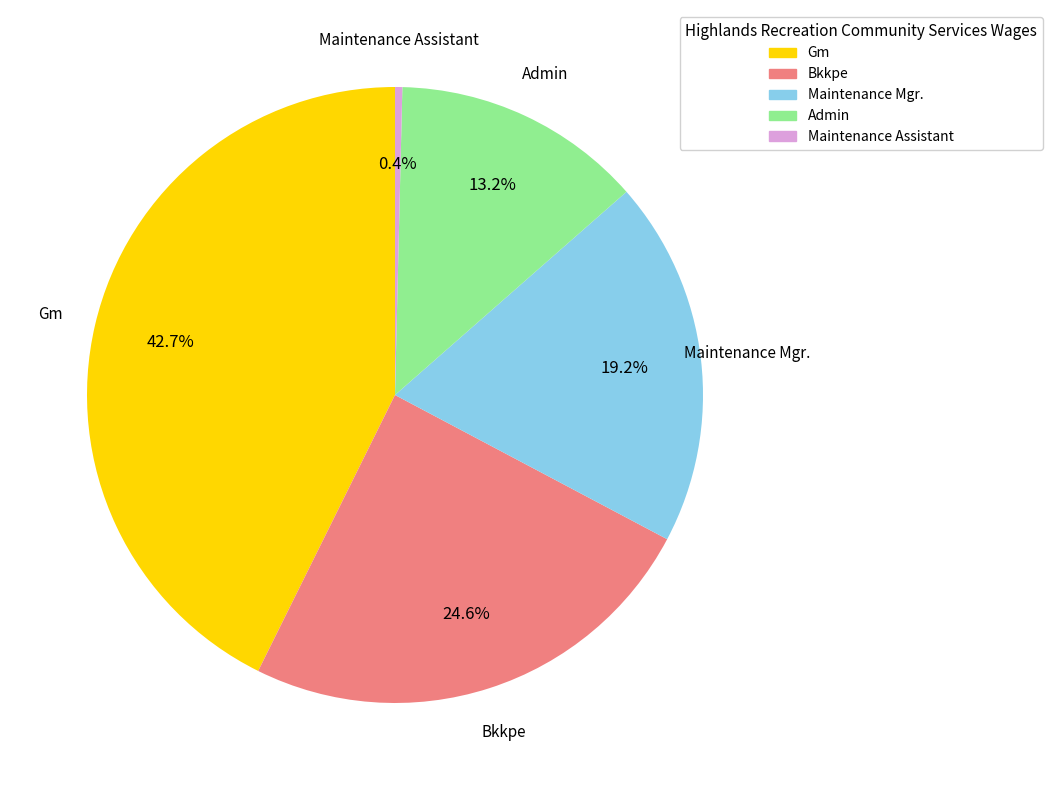

What is the largest slice in the pie chart?

Gm